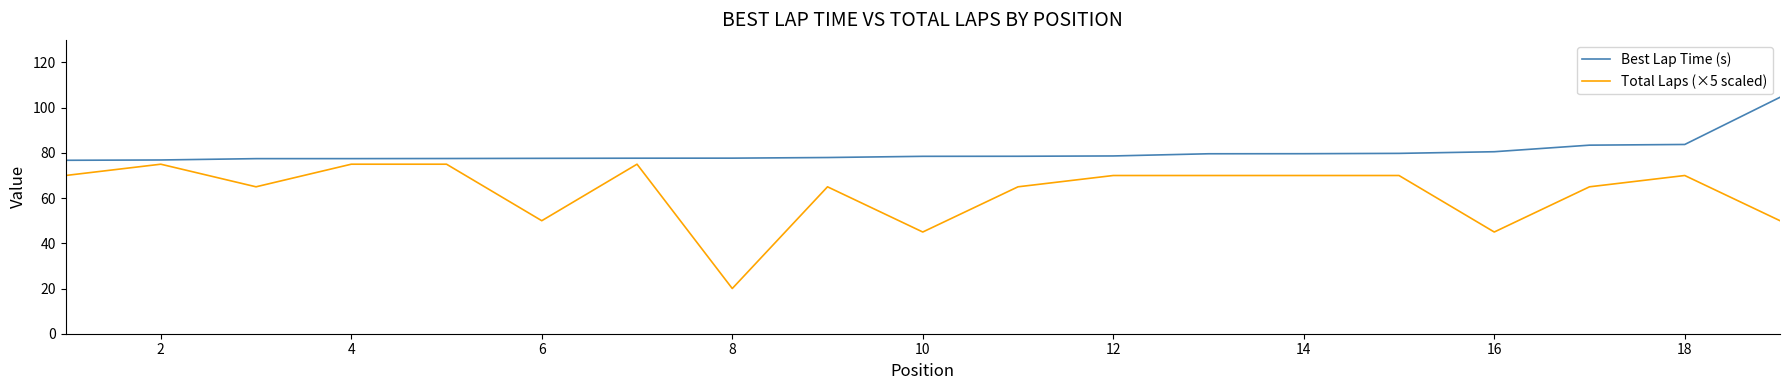

What is the minimum value shown in the chart?

20.0